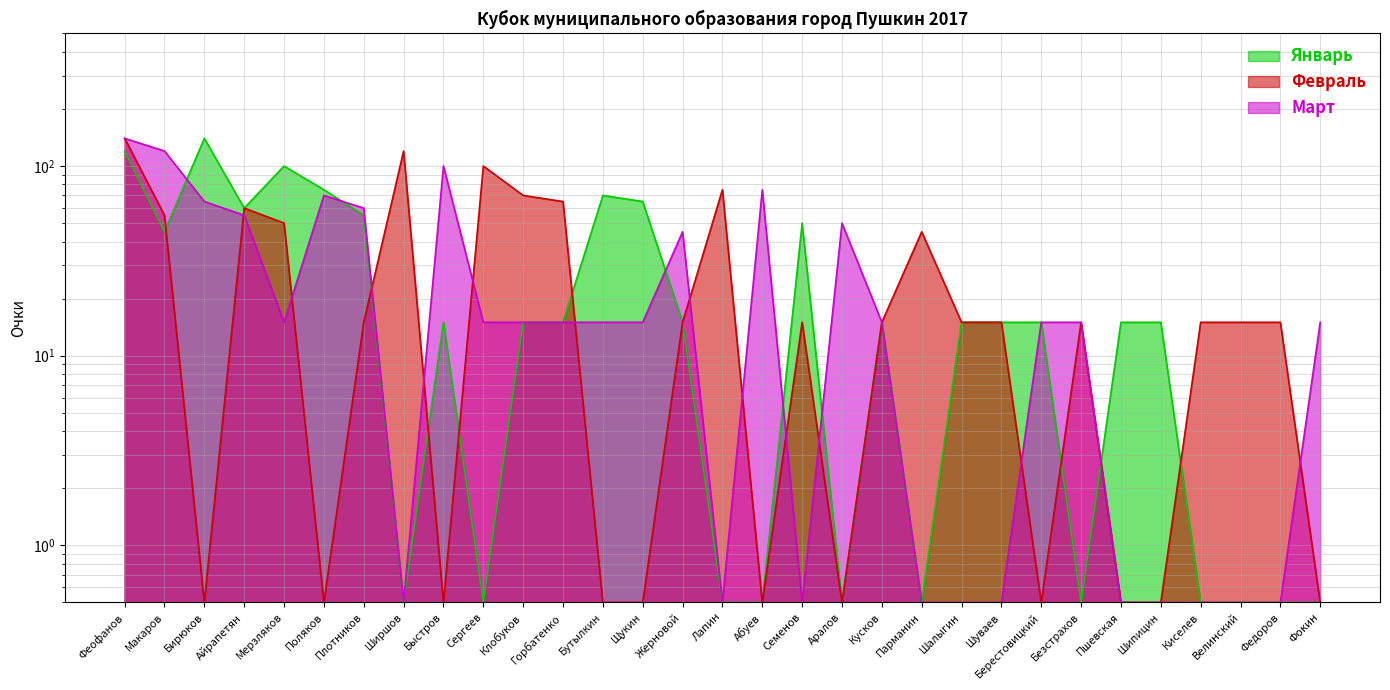

What is the difference between the maximum and minimum values in the Февраль series?

139.5